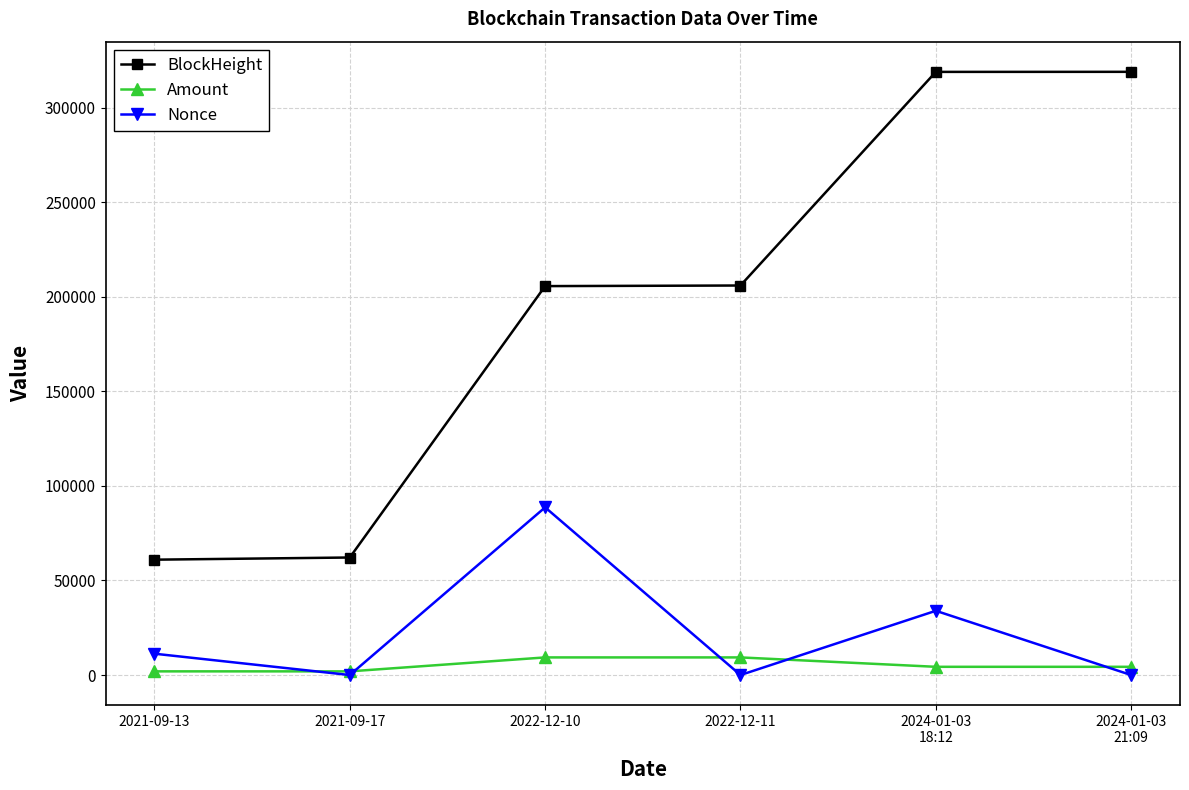

What is the sum of all BlockHeight values?

1172886.0